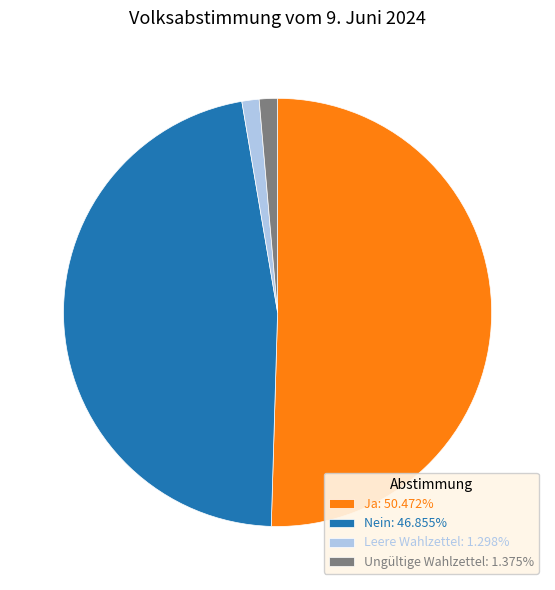

Combined, do Nein and Ungültige Wahlzettel account for over 50%?

No